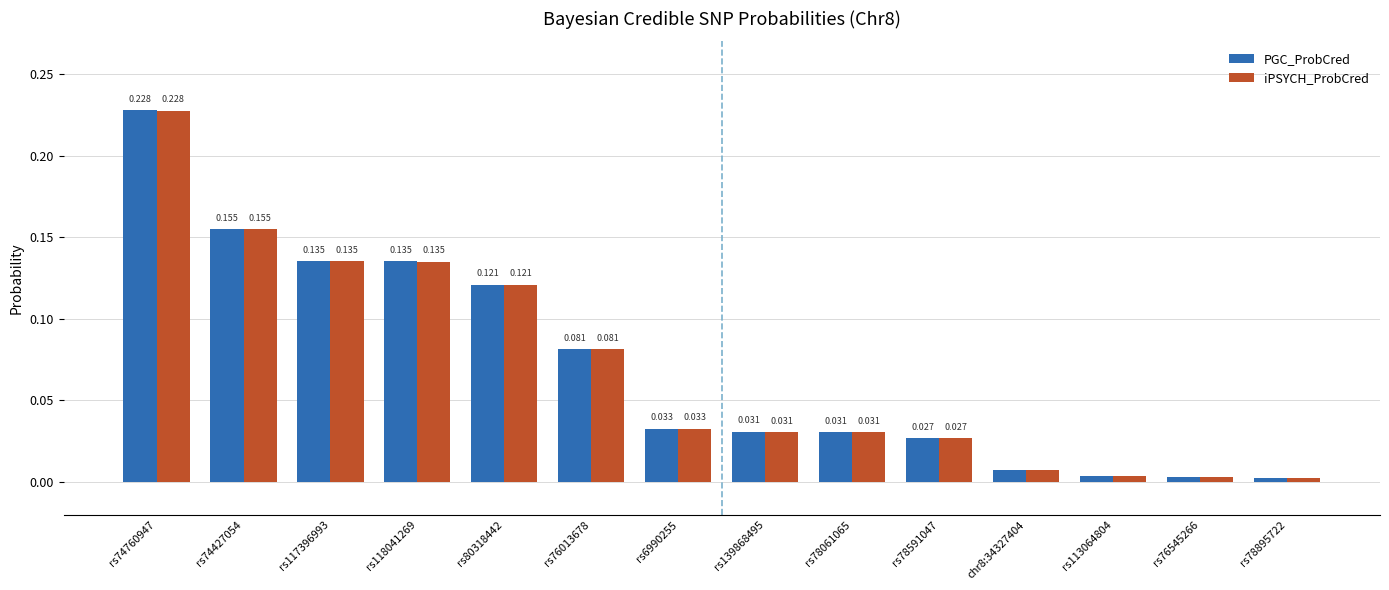

What is the total value across all series at rs117396993?

0.3